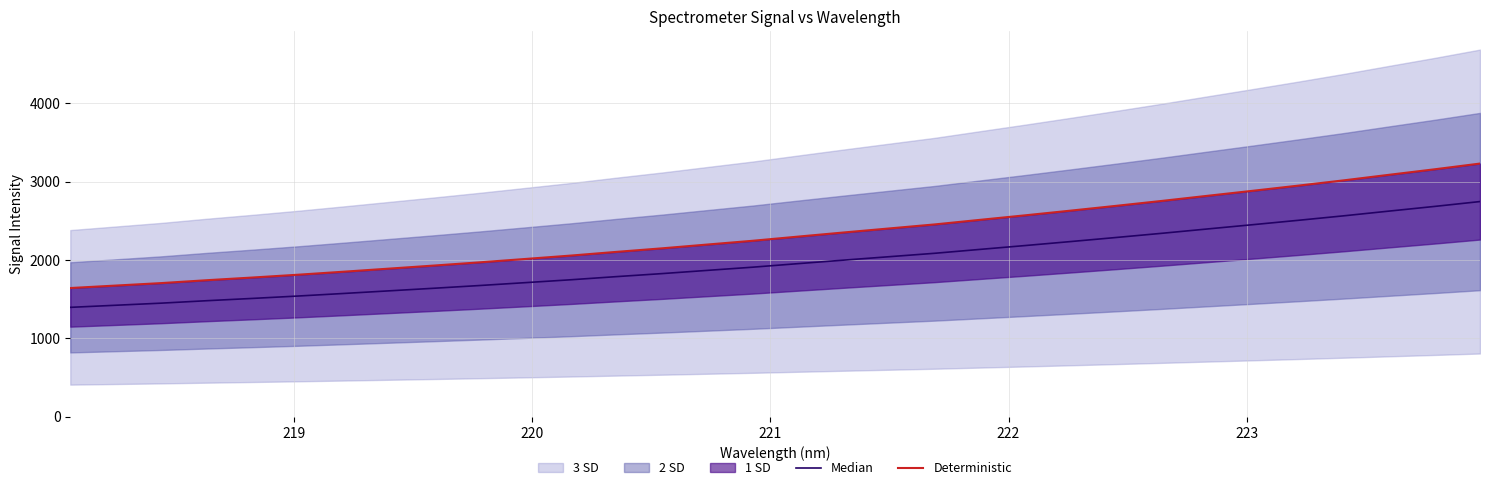

True or false: Deterministic and Median cross at least once.

False